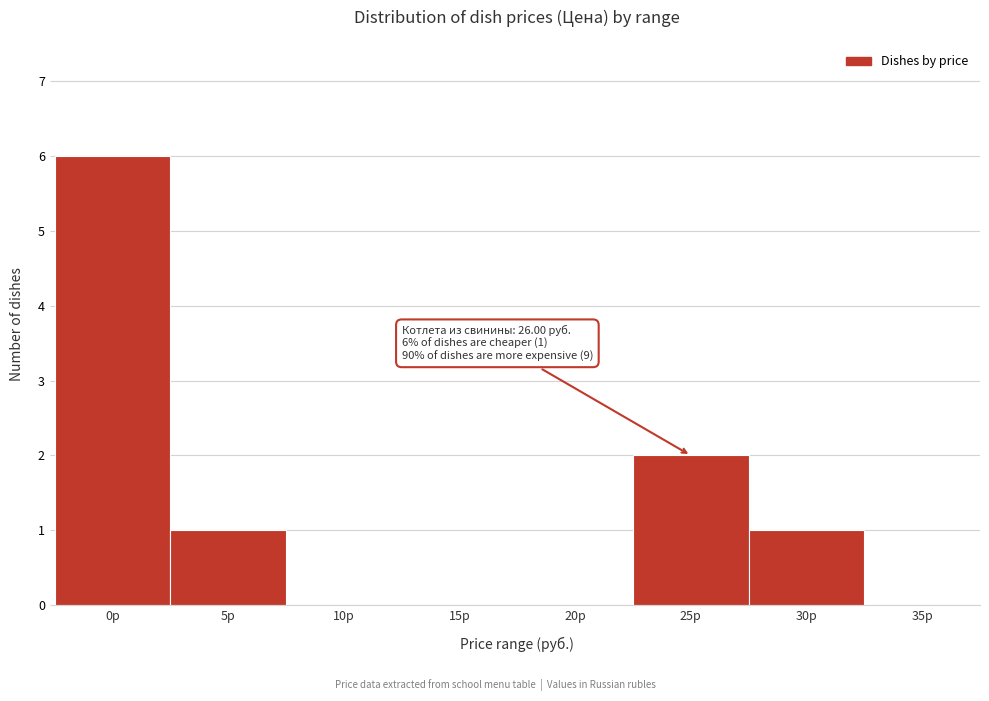

Reading left to right, transcribe all the data shown in this chart.

0р=6	5р=1	10р=0	15р=0	20р=0	25р=2	30р=1	35р=0